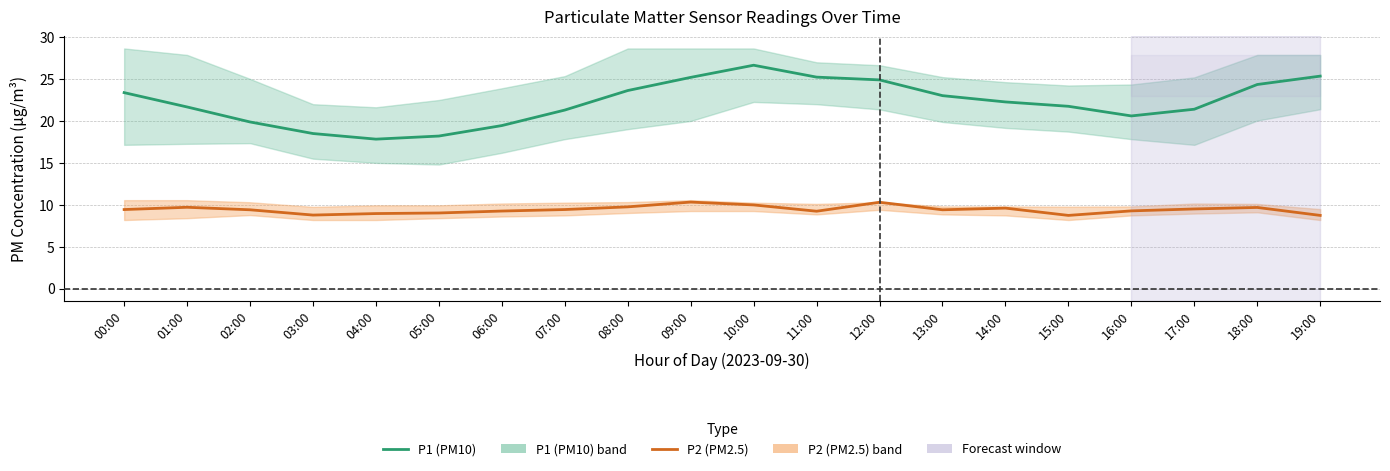

Reading left to right, what are all the values shown in this chart?

P1 (PM10): 23.4	21.7	19.9	18.5	17.8	18.2	19.4	21.3	23.6	25.2	26.6	25.2	24.9	23.0	22.3	21.8	20.6	21.4	24.4	25.4
P2 (PM2.5): 9.4	9.7	9.4	8.8	8.9	9.0	9.2	9.4	9.8	10.3	10.0	9.2	10.3	9.4	9.6	8.7	9.3	9.5	9.7	8.7